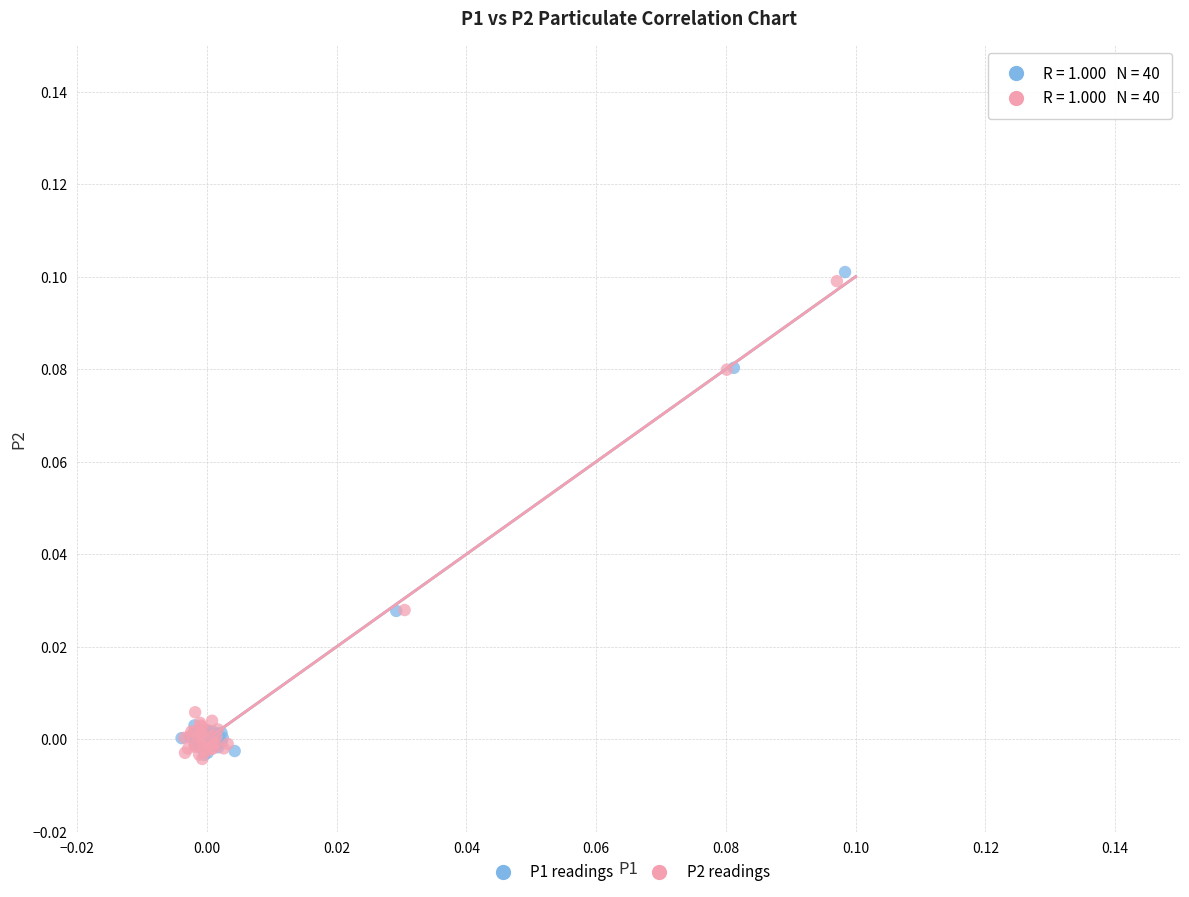

Which series has the widest spread of Y values?

P1 readings